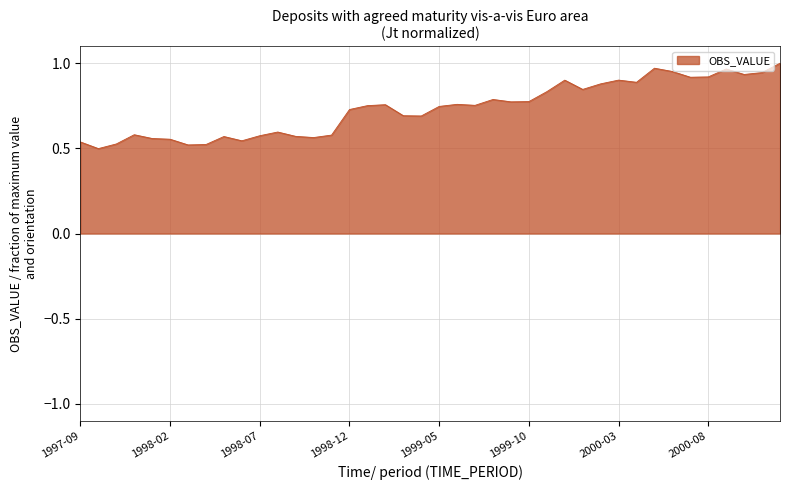

True or false: the data shows 0.7 at 1997-10.

False